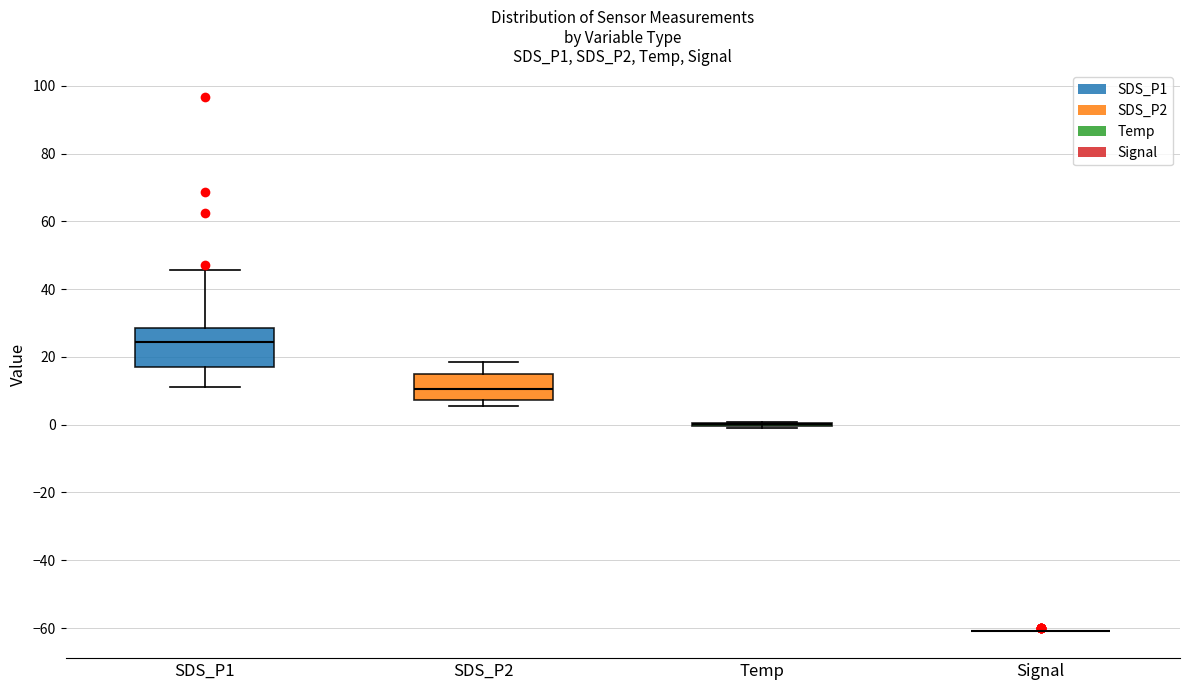

Which box is the tallest, from its lower edge to its upper edge?

SDS_P1